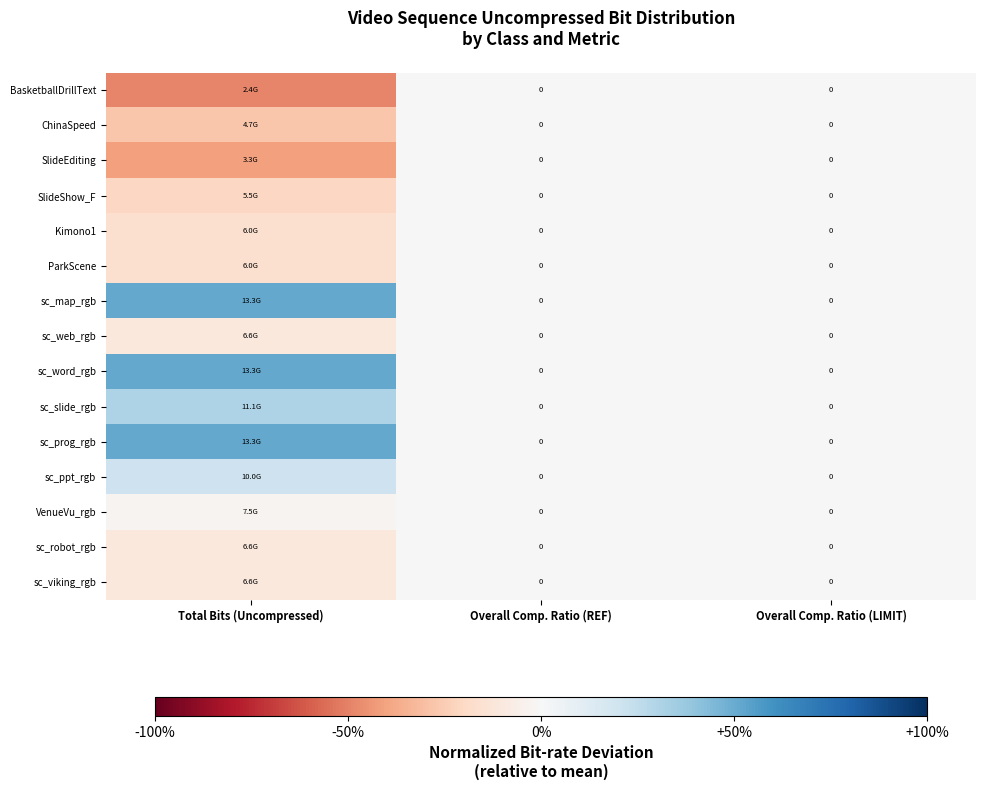

Which category has the lowest value across all series?

Total Bits (Uncompressed)